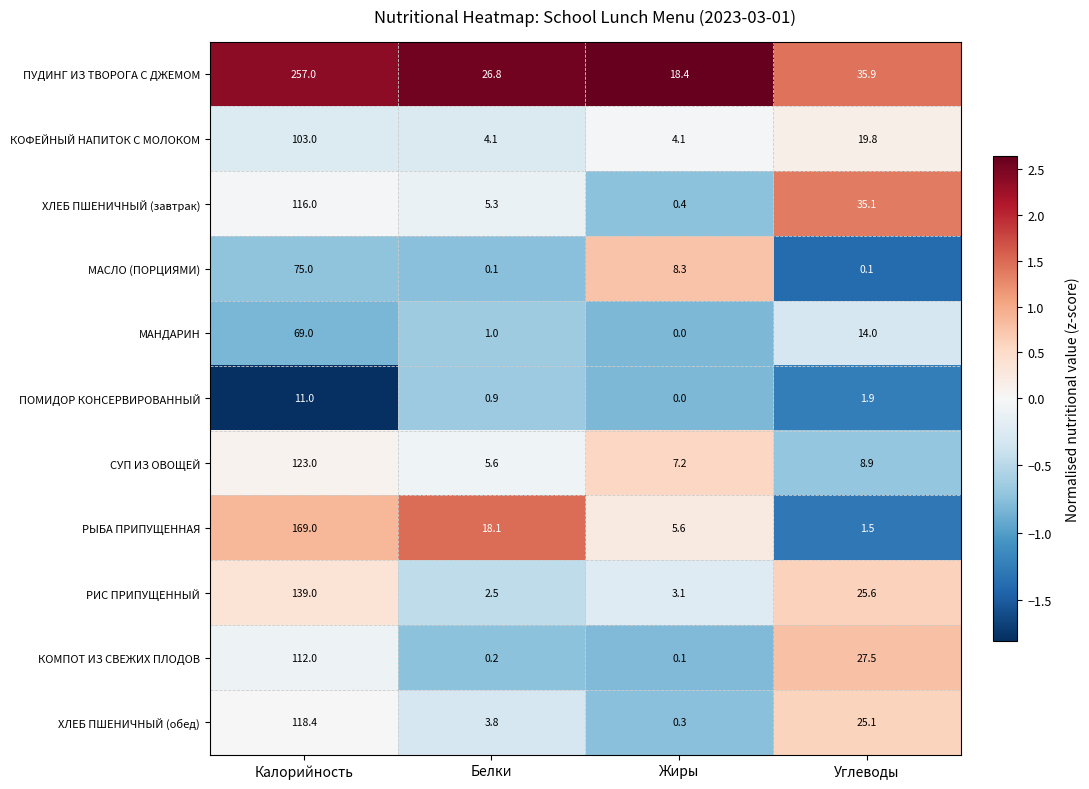

Rank the series at Углеводы from highest to lowest value.

ПУДИНГ ИЗ ТВОРОГА С ДЖЕМОМ, ХЛЕБ ПШЕНИЧНЫЙ (завтрак), КОМПОТ ИЗ СВЕЖИХ ПЛОДОВ, РИС ПРИПУЩЕННЫЙ, ХЛЕБ ПШЕНИЧНЫЙ (обед), КОФЕЙНЫЙ НАПИТОК С МОЛОКОМ, МАНДАРИН, СУП ИЗ ОВОЩЕЙ, ПОМИДОР КОНСЕРВИРОВАННЫЙ, РЫБА ПРИПУЩЕННАЯ, МАСЛО (ПОРЦИЯМИ)